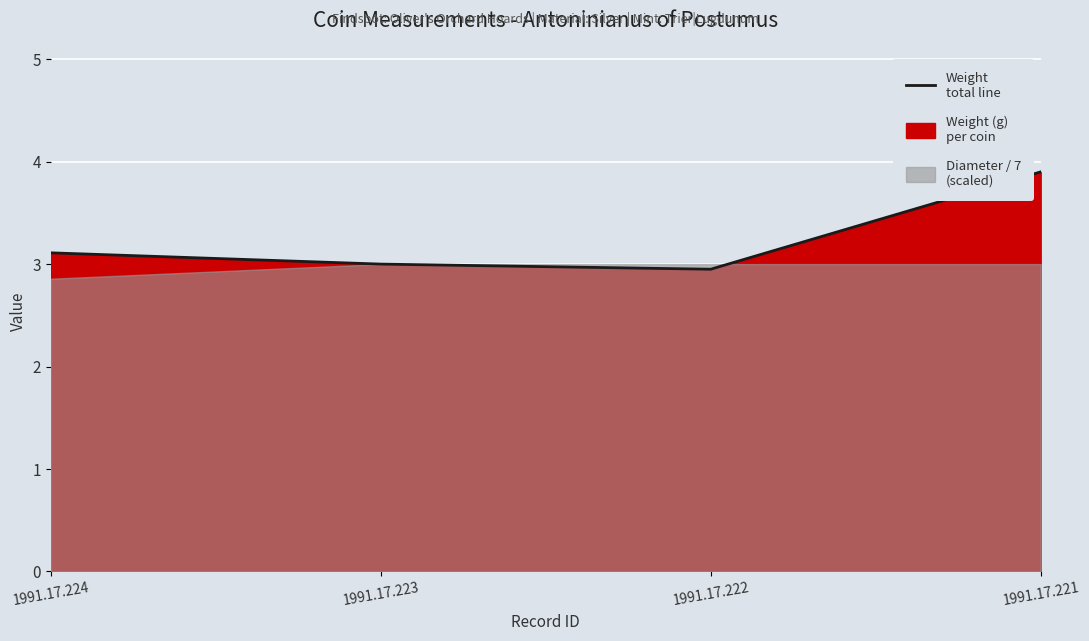

True or false: there are more than 0 points higher than both neighbors.

False